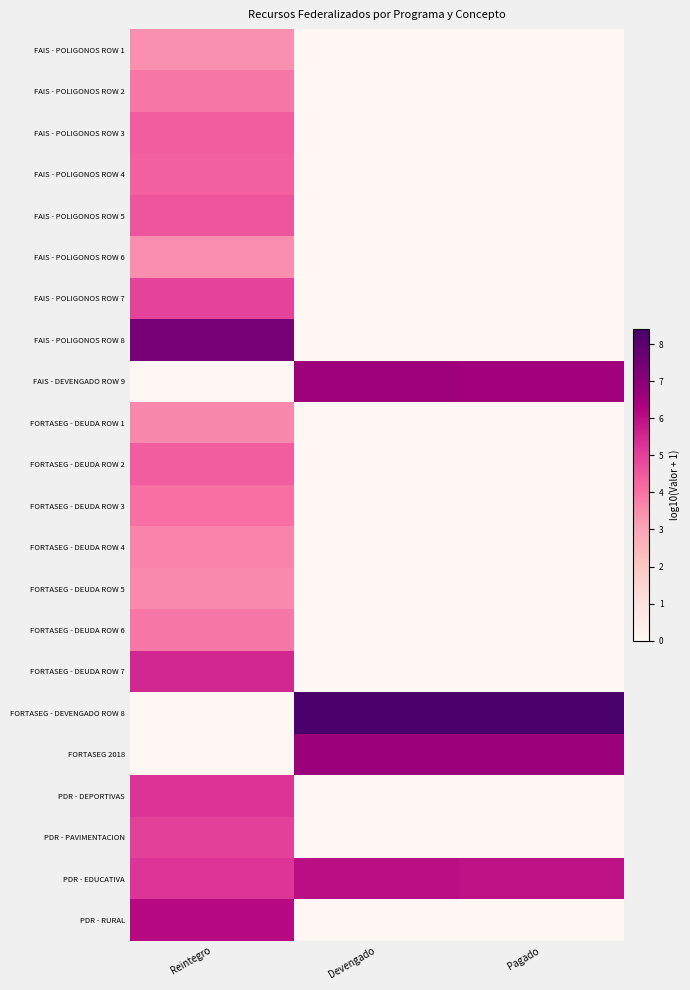

Count the number of data series in this chart.

22